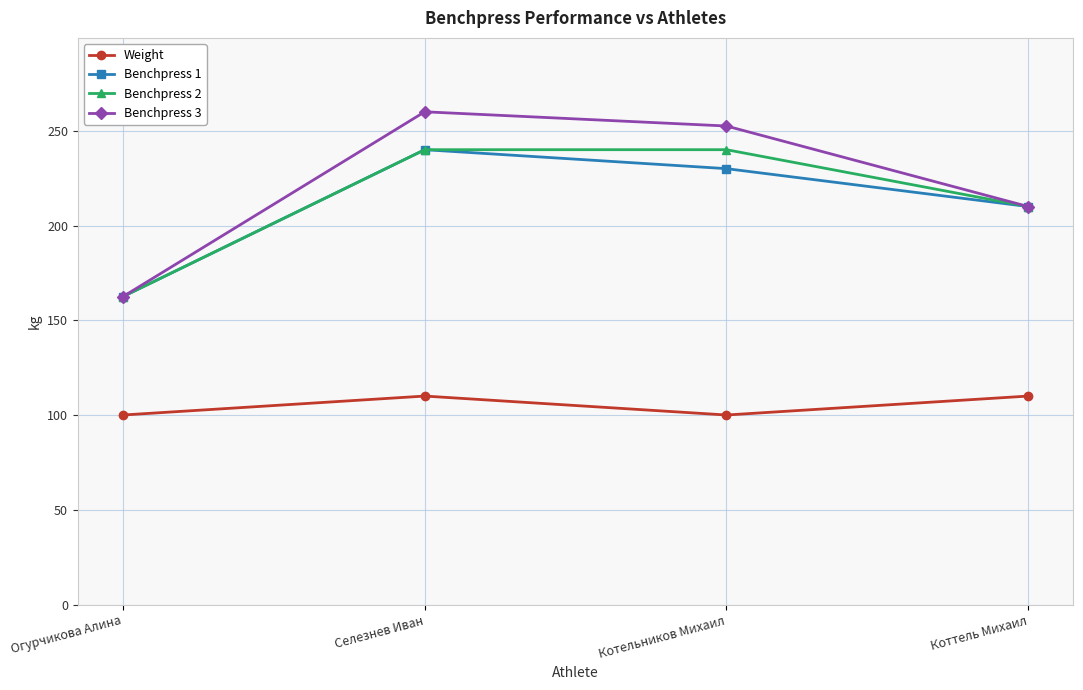

Is the value of Benchpress 1 at Котельников Михаил greater than the value of Benchpress 2 at Котельников Михаил?

No